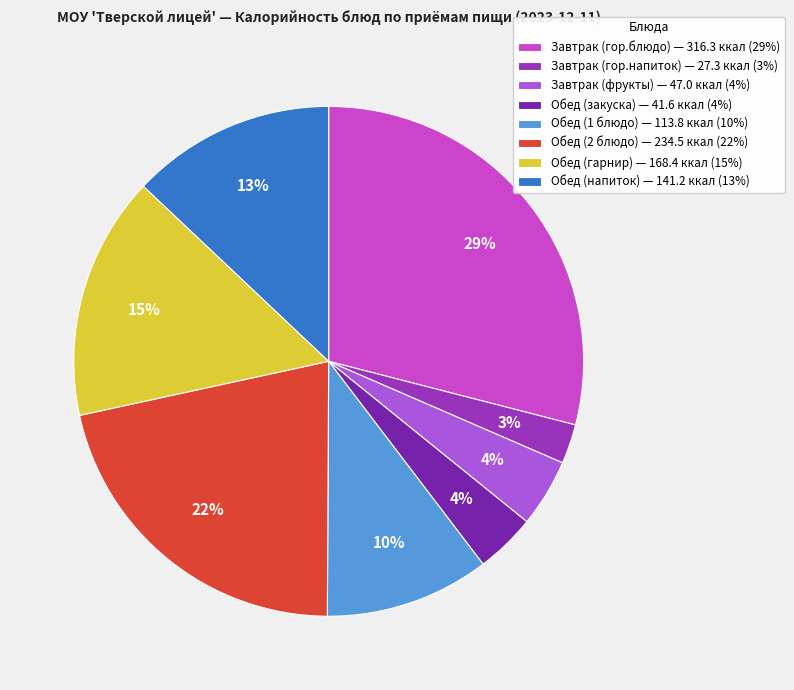

How many slices are in this pie chart?

8